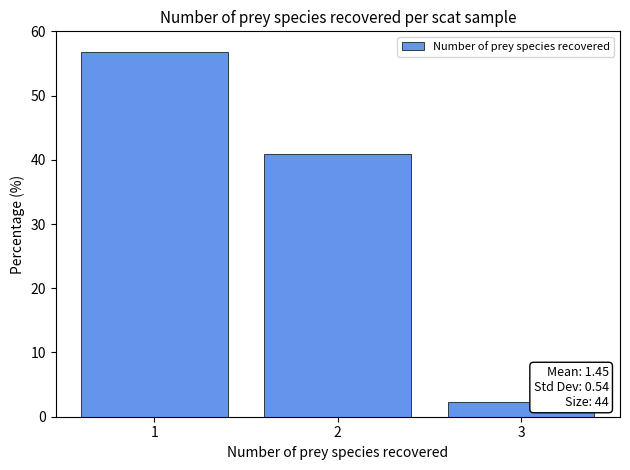

Which range on the x-axis has the tallest bar?

0.5 to 1.5